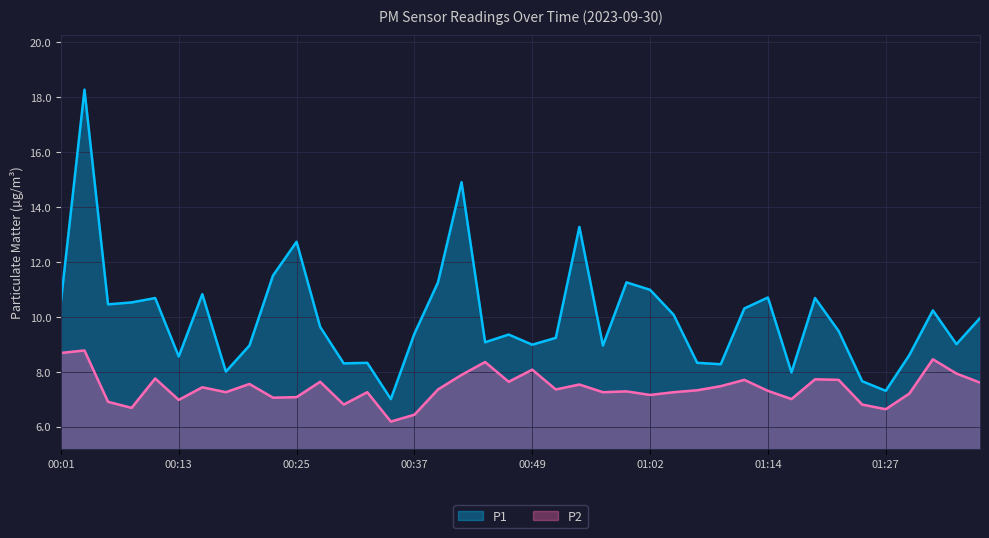

Reading left to right, transcribe all the data shown in this chart.

P1: 00:01=10.6	00:03=18.3	00:05=10.4	00:08=10.5	00:10=10.7	00:13=8.6	00:15=10.8	00:18=8.0	00:20=8.9	00:23=11.5	00:25=12.7	00:27=9.6	00:30=8.3	00:32=8.3	00:35=7.0	00:37=9.4	00:40=11.2	00:42=14.9	00:44=9.1	00:47=9.3	00:49=9.0	00:52=9.2	00:54=13.3	00:57=8.9	00:59=11.2	01:02=11.0	01:04=10.1	01:06=8.3	01:09=8.3	01:11=10.3	01:14=10.7	01:17=8.0	01:19=10.7	01:22=9.5	01:24=7.7	01:27=7.3	01:29=8.6	01:31=10.2	01:34=9.0	01:36=9.9
P2: 00:01=8.7	00:03=8.8	00:05=6.9	00:08=6.7	00:10=7.8	00:13=7.0	00:15=7.4	00:18=7.2	00:20=7.5	00:23=7.0	00:25=7.1	00:27=7.6	00:30=6.8	00:32=7.2	00:35=6.2	00:37=6.4	00:40=7.3	00:42=7.9	00:44=8.3	00:47=7.6	00:49=8.1	00:52=7.3	00:54=7.5	00:57=7.2	00:59=7.3	01:02=7.2	01:04=7.2	01:06=7.3	01:09=7.5	01:11=7.7	01:14=7.3	01:17=7.0	01:19=7.7	01:22=7.7	01:24=6.8	01:27=6.6	01:29=7.2	01:31=8.4	01:34=7.9	01:36=7.6